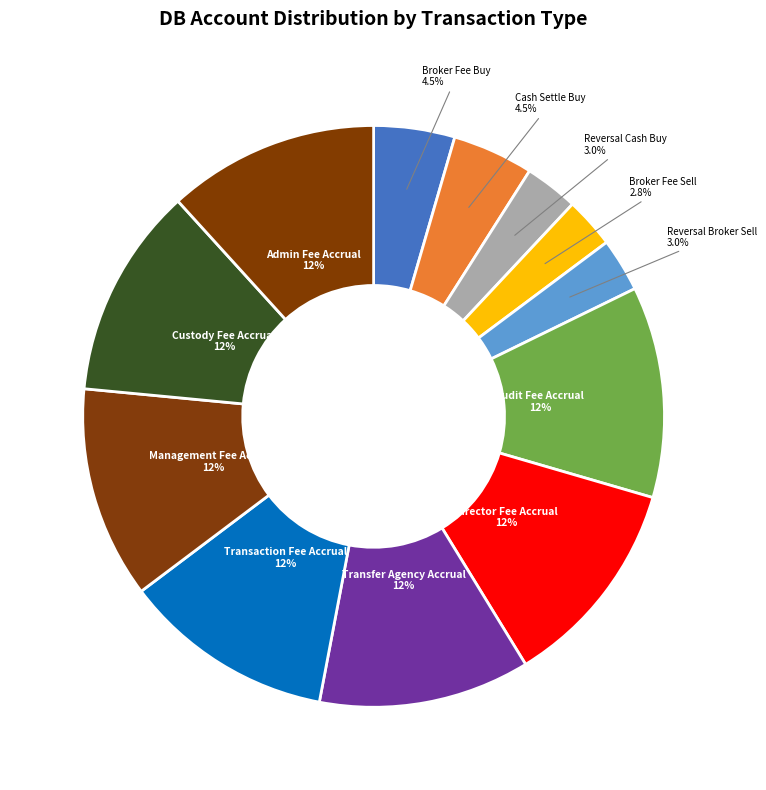

What percentage is NOT represented by Cash Settle Buy?

95.5%